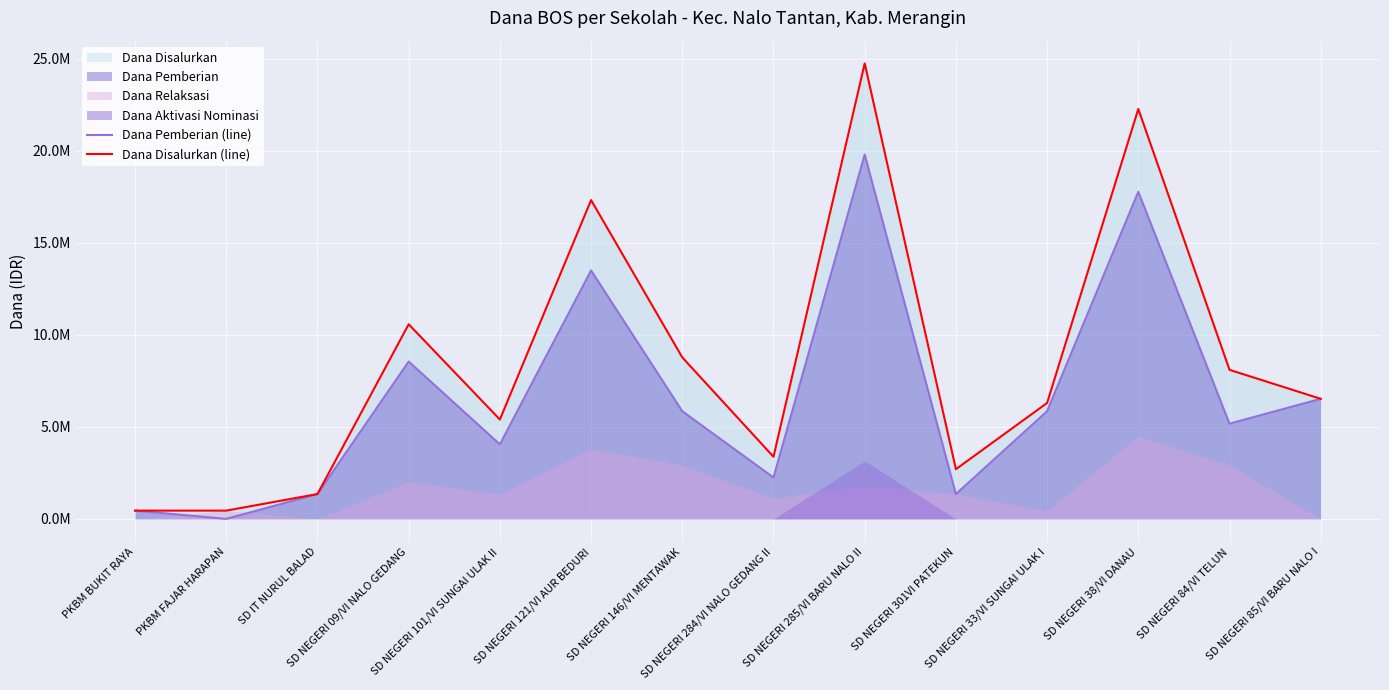

What is the difference between the maximum and minimum values in the Dana Disalurkan (line) series?

24300000